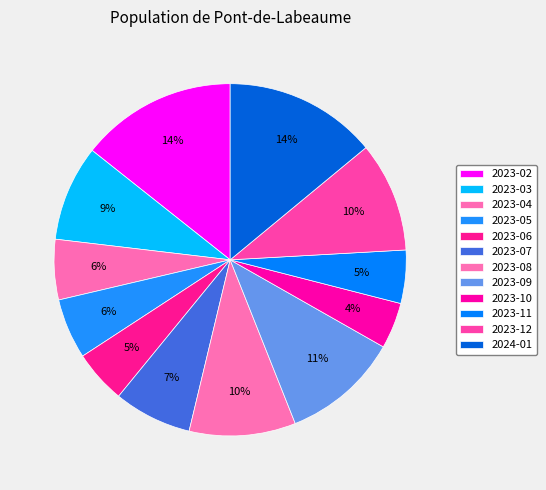

What is the largest slice in the pie chart?

2023-02